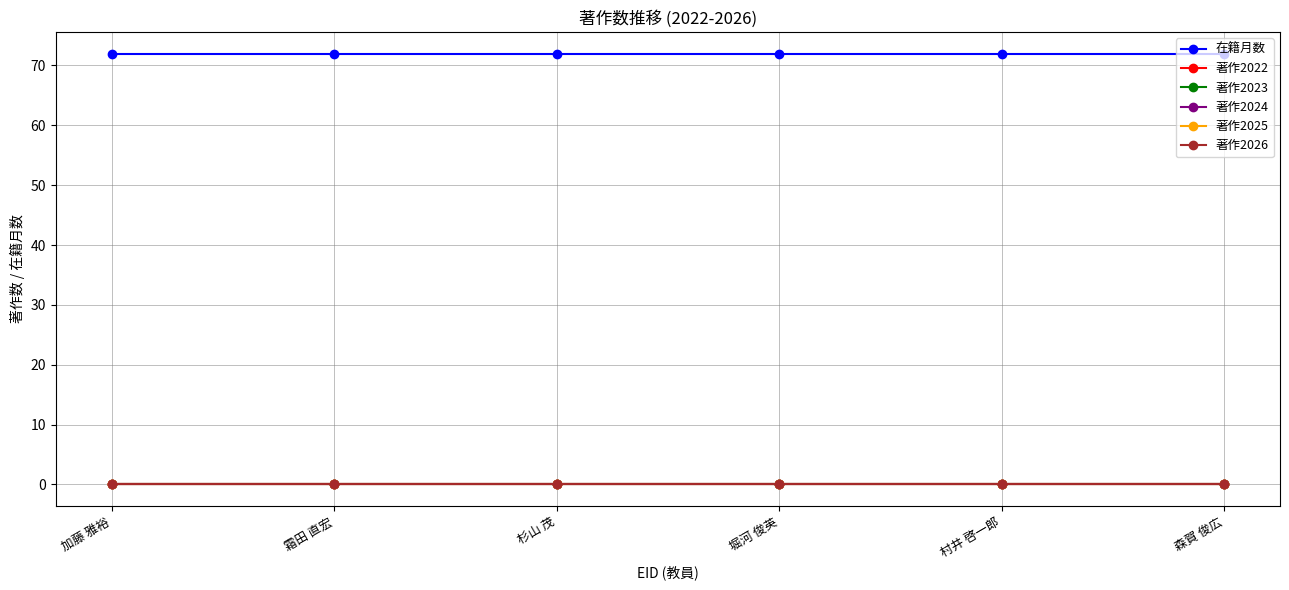

Reading left to right, what are all the values shown in this chart?

在籍月数: 72	72	72	72	72	72
著作2022: 0	0	0	0	0	0
著作2023: 0	0	0	0	0	0
著作2024: 0	0	0	0	0	0
著作2025: 0	0	0	0	0	0
著作2026: 0	0	0	0	0	0